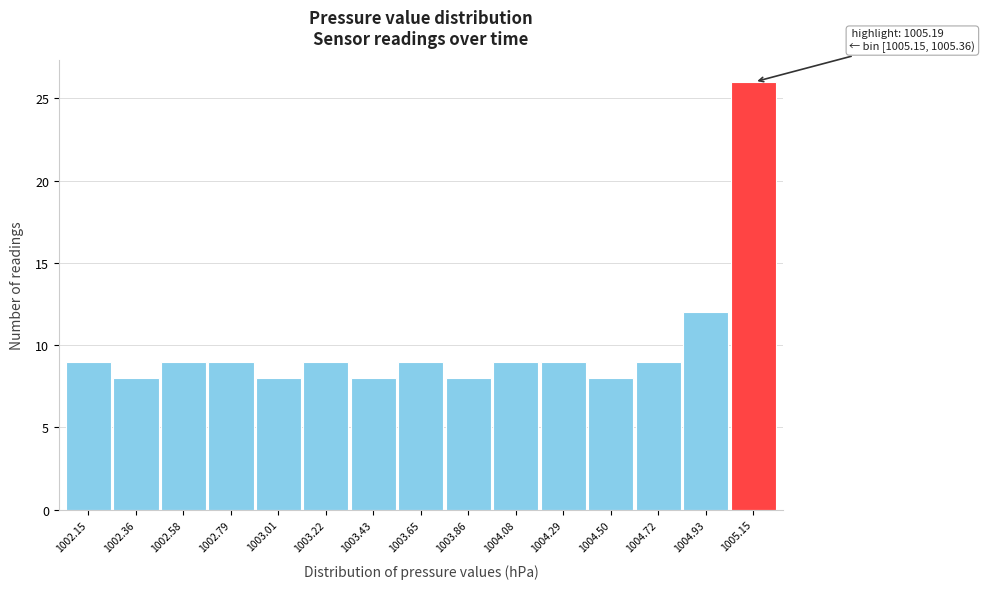

Reading left to right, transcribe all the data shown in this chart.

9	8	9	9	8	9	8	9	8	9	9	8	9	12	26